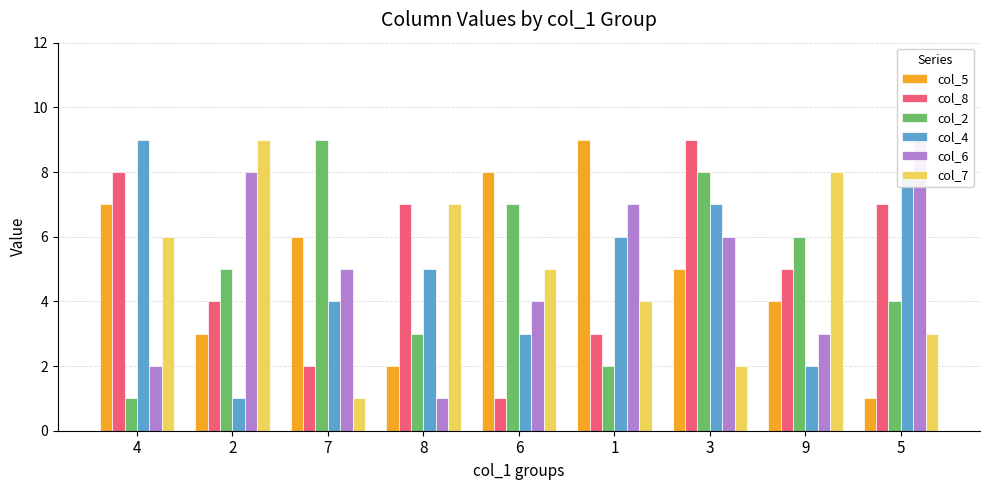

Reading left to right, transcribe all the data shown in this chart.

col_5: 7	3	6	2	8	9	5	4	1
col_8: 8	4	2	7	1	3	9	5	7
col_2: 1	5	9	3	7	2	8	6	4
col_4: 9	1	4	5	3	6	7	2	8
col_6: 2	8	5	1	4	7	6	3	9
col_7: 6	9	1	7	5	4	2	8	3